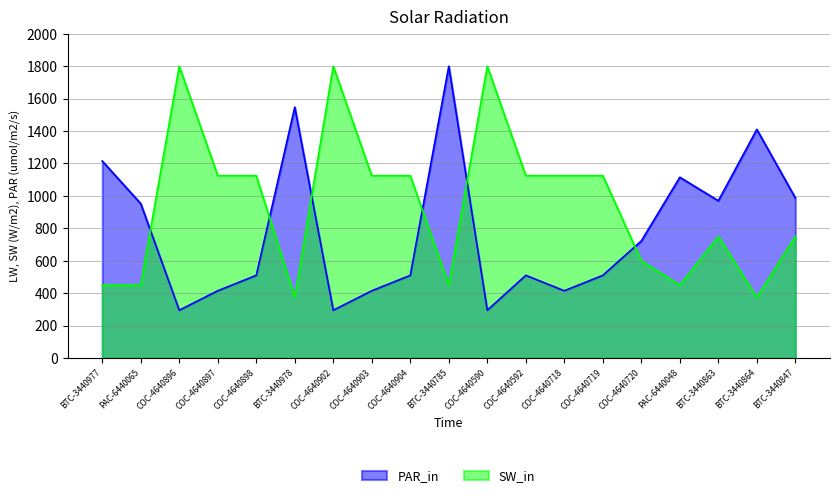

The value of SW_in at COC-4640898 is 1609.1. True or false?

False